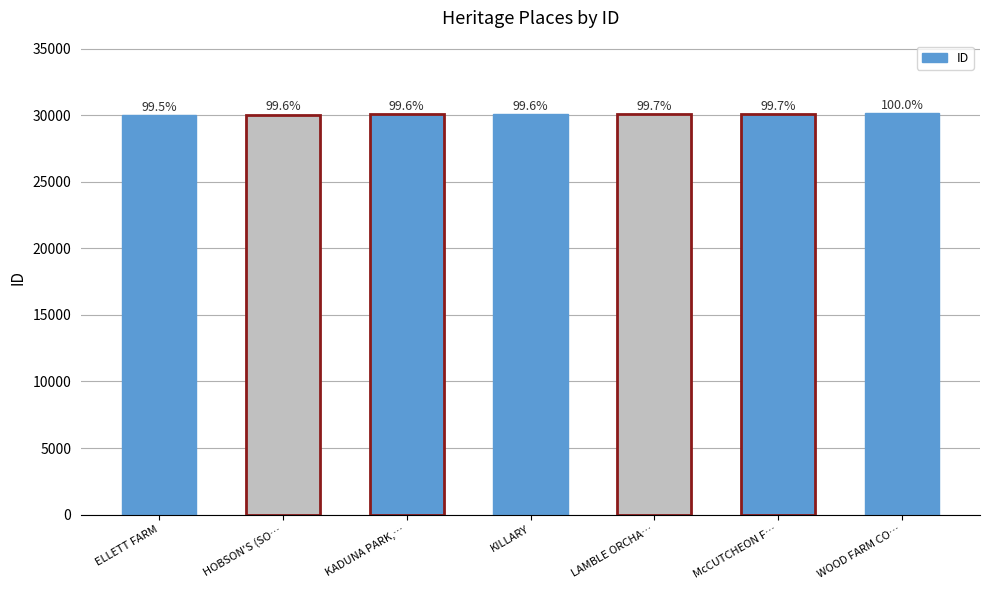

Are the bars grouped side by side (vs. stacked)?

No